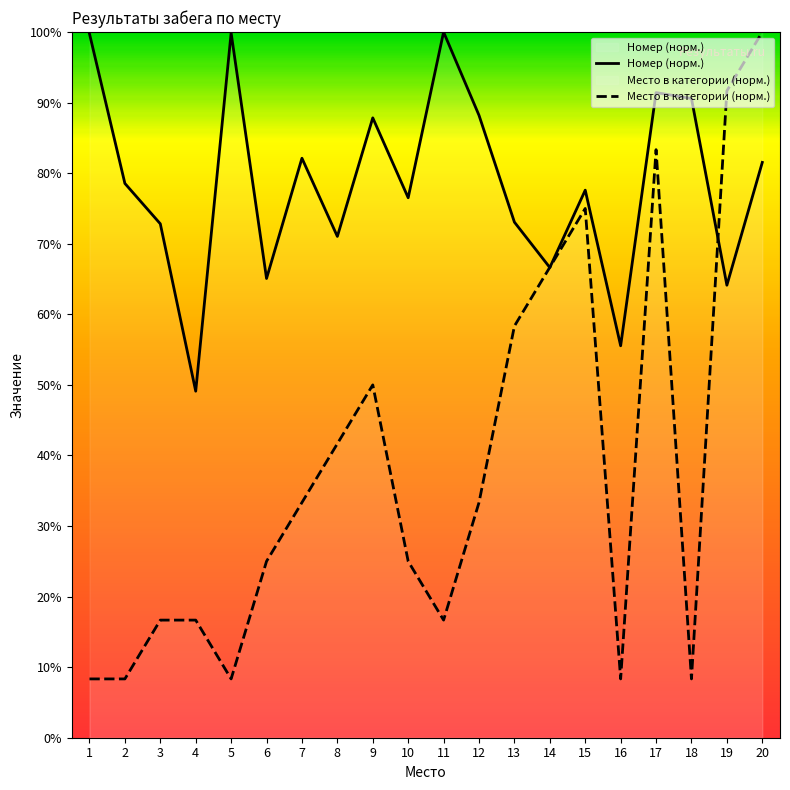

What is the difference between the second highest and second lowest values in the Место в категории (норм.) series?

83.3